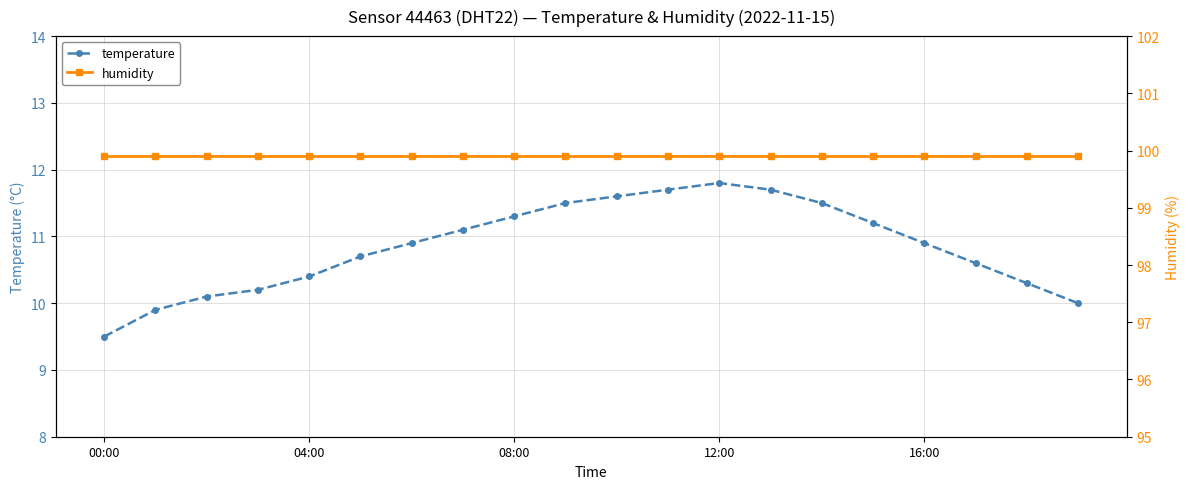

How many data points does each series have?

20